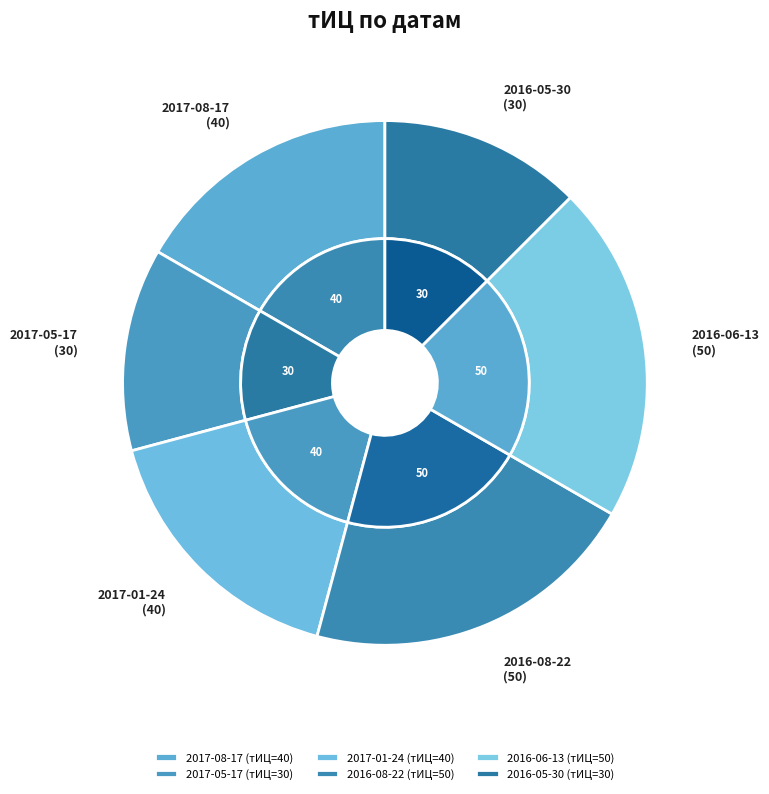

Does any single category account for the majority?

No